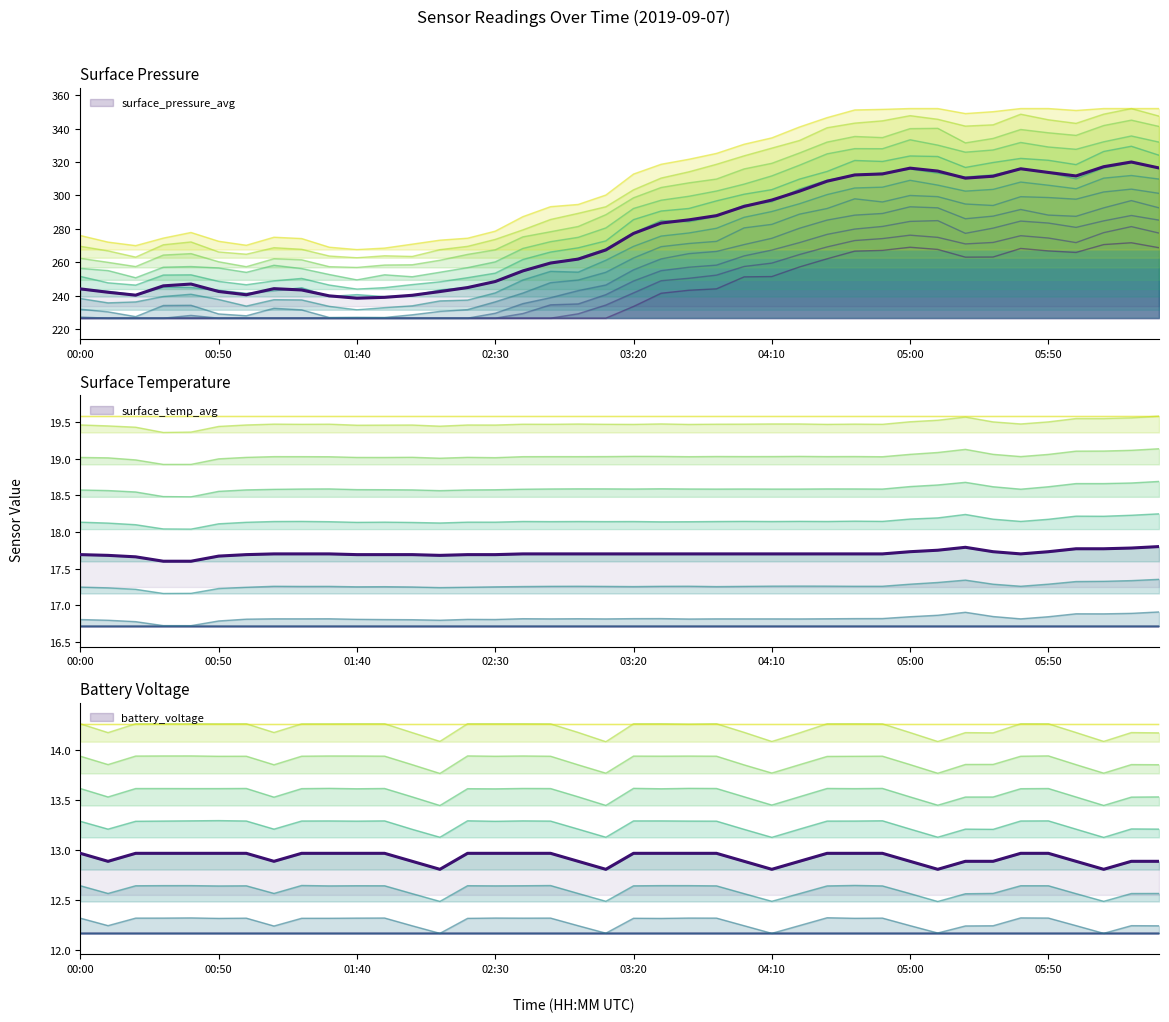

Which series has the largest total across all categories?

surface_pressure_avg